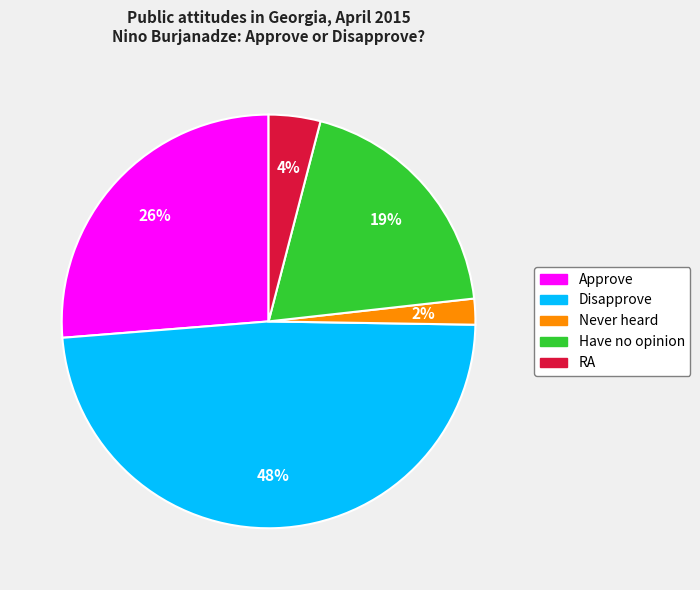

Rank the categories by value from highest to lowest.

Disapprove, Approve, Have no opinion, RA, Never heard